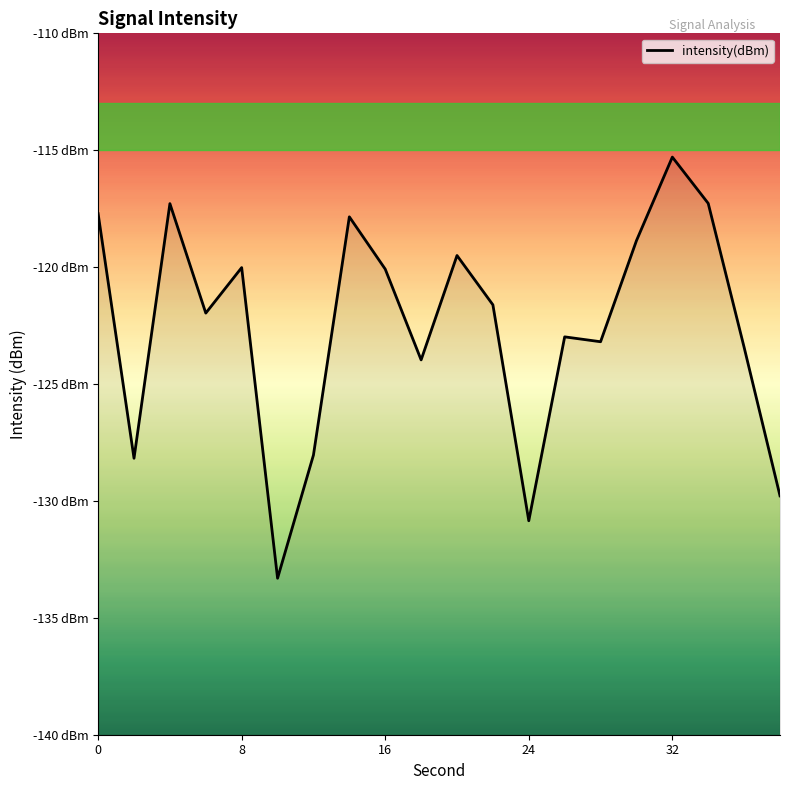

How many data points are less than -121?

11